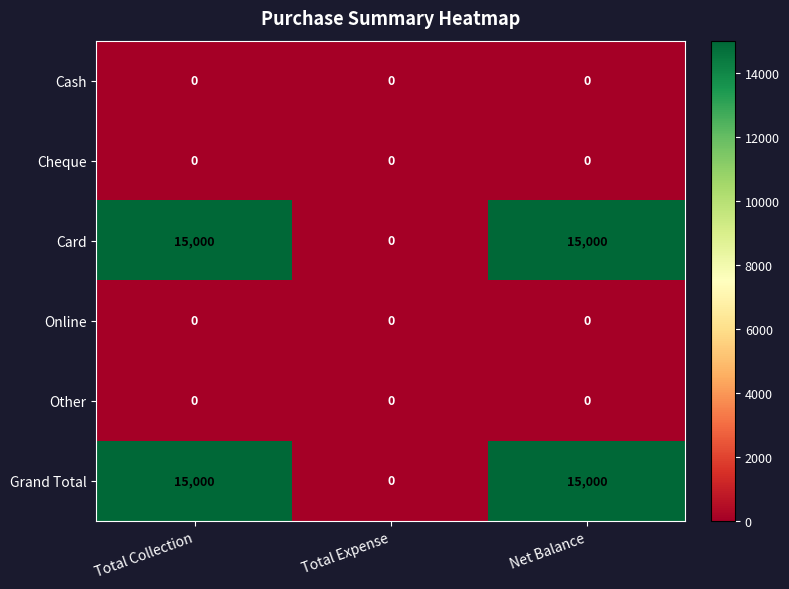

What is the total value across all series at Total Collection?

30000